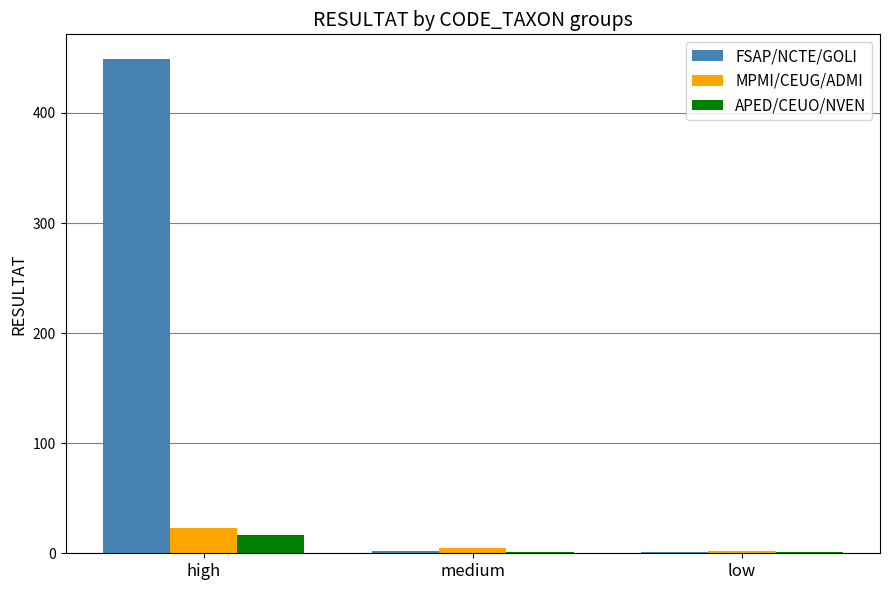

What is the maximum value shown in the chart?

449